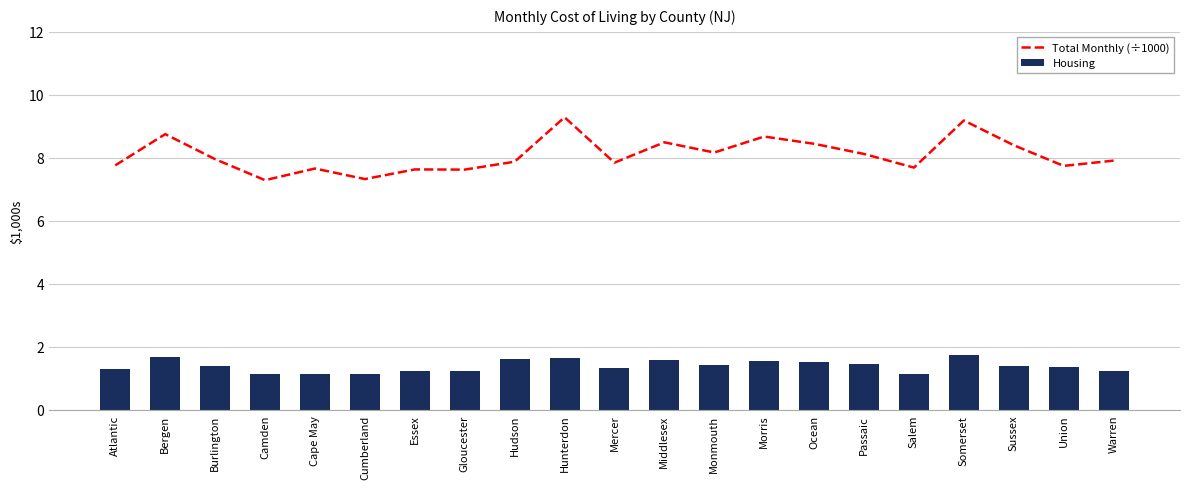

What is the smallest value displayed?

1.1